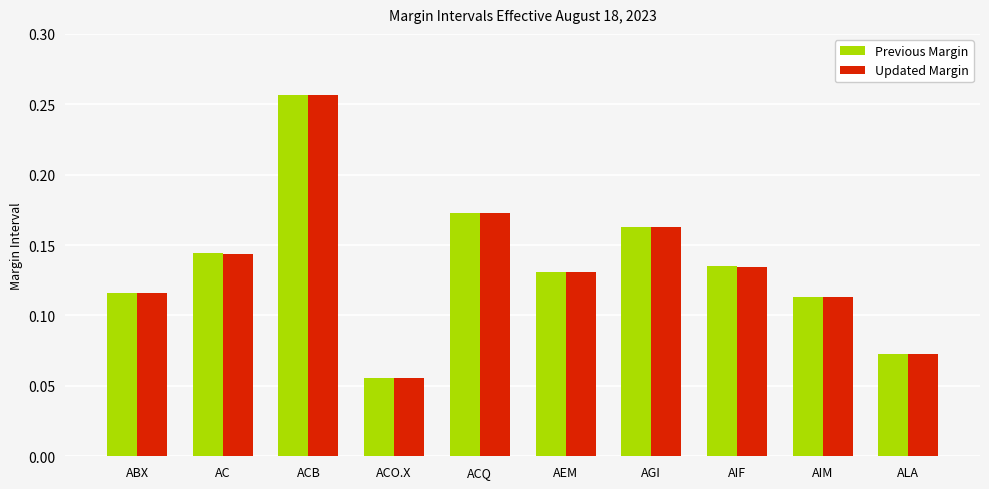

At how many categories does at least one series exceed 0?

10